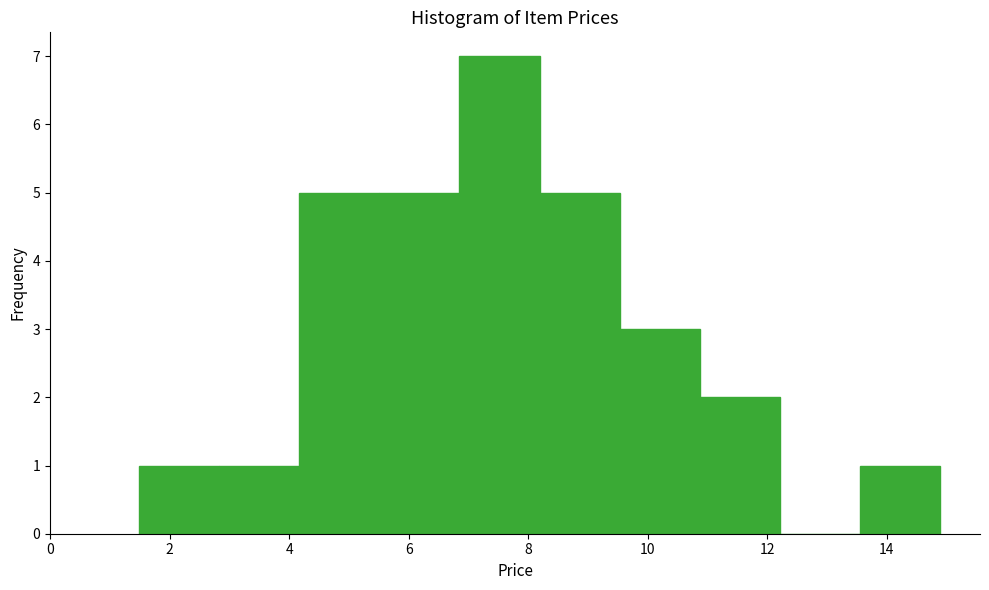

Reading left to right, transcribe this chart: for each bar, give the range it covers on the x-axis and its height. Neither the bar edges nor the heights are printed on the chart, so give them approximately, as read against the axes.

1.4 to 2.8: 1
2.8 to 4.2: 1
4.2 to 5.6: 5
5.6 to 6.8: 5
6.8 to 8.2: 7
8.2 to 9.6: 5
9.6 to 10.8: 3
10.8 to 12.2: 2
12.2 to 13.6: 0
13.6 to 14.8: 1